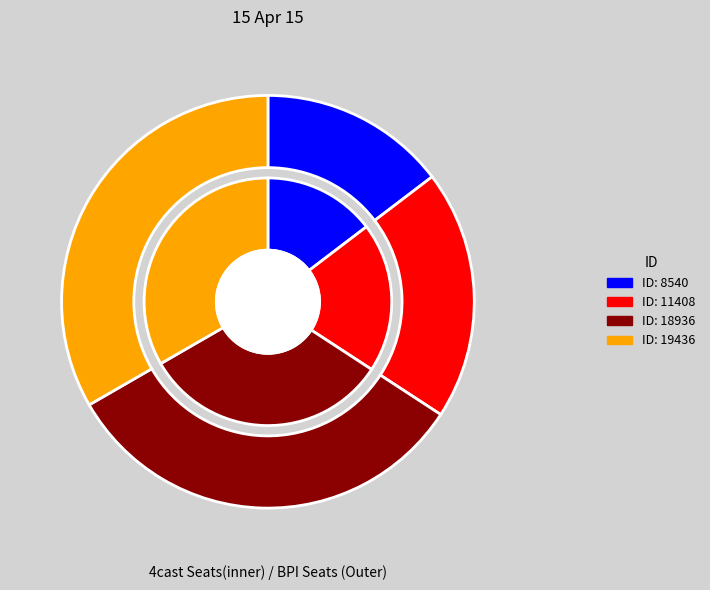

Do 19436 and 8540 together represent more than half of the pie?

No